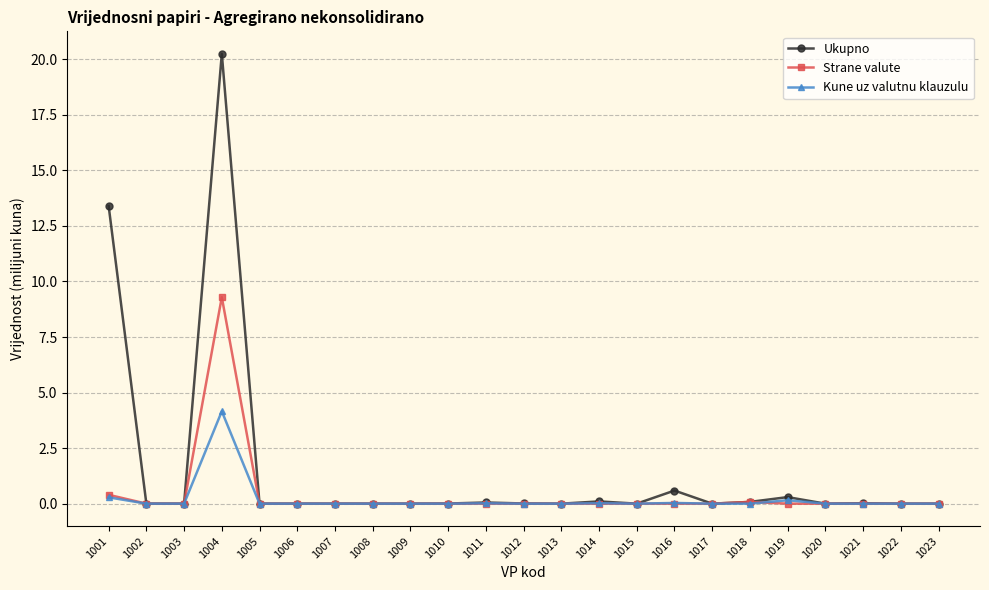

What is the difference between the maximum and second lowest values in the Ukupno series?

20.2